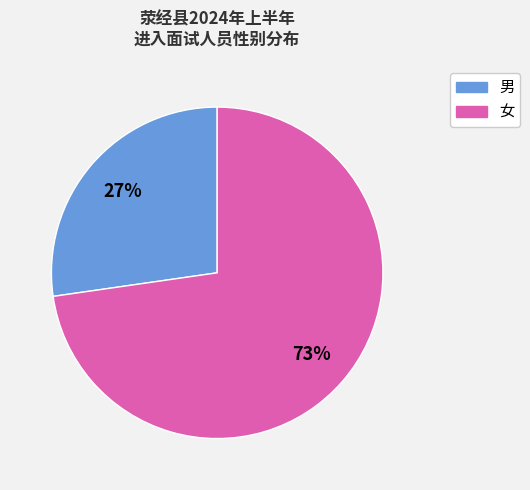

Do 女 and 男 together represent more than half of the pie?

Yes